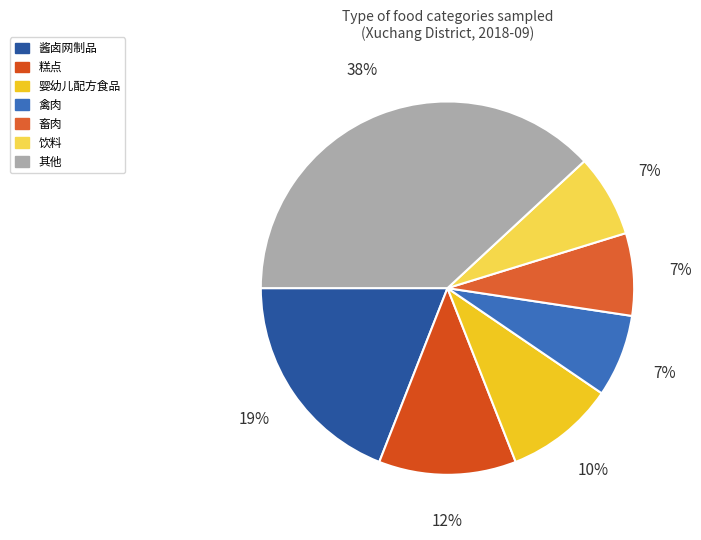

Do 饮料 and 糕点 together represent more than half of the pie?

No